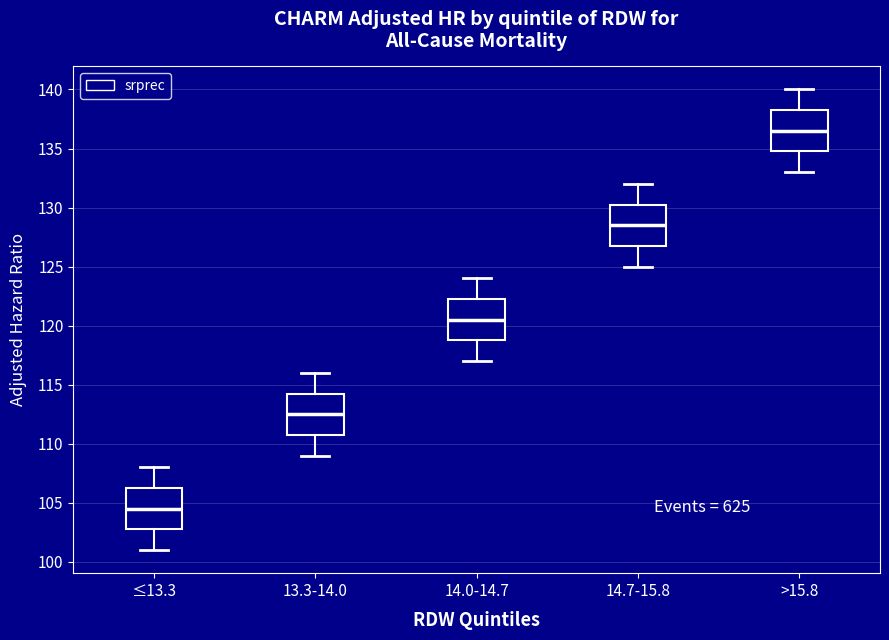

Which box has the highest median line?

>15.8